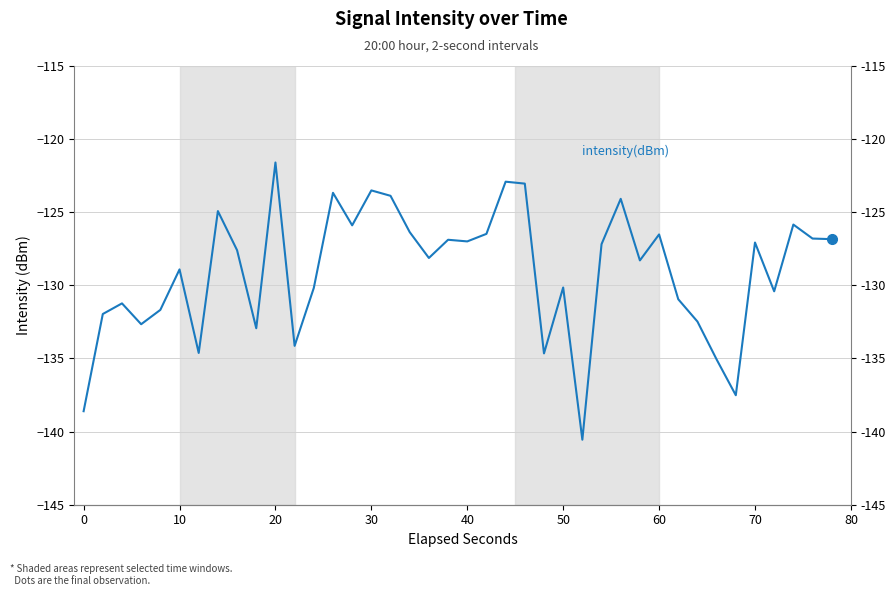

Does the chart have visible grid lines?

Yes